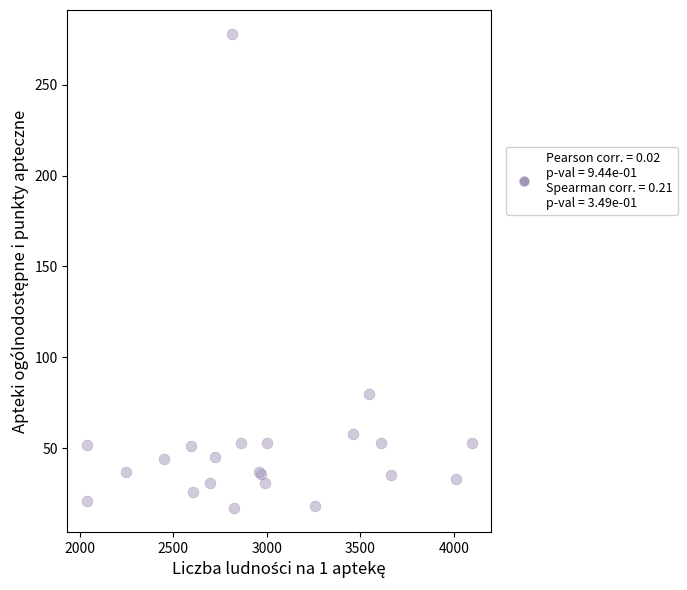

What Y value in the scatter plot is closest to 147?

80